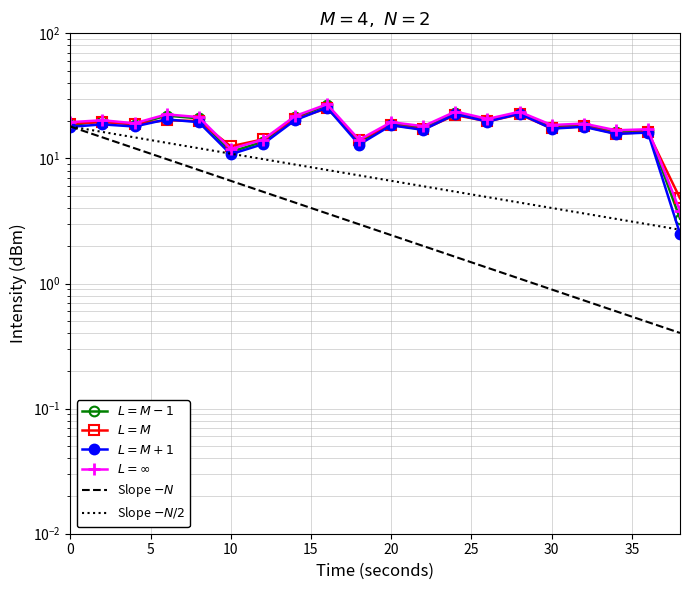

What is the difference between the maximum and minimum values in the Slope $-N$ series?

17.6